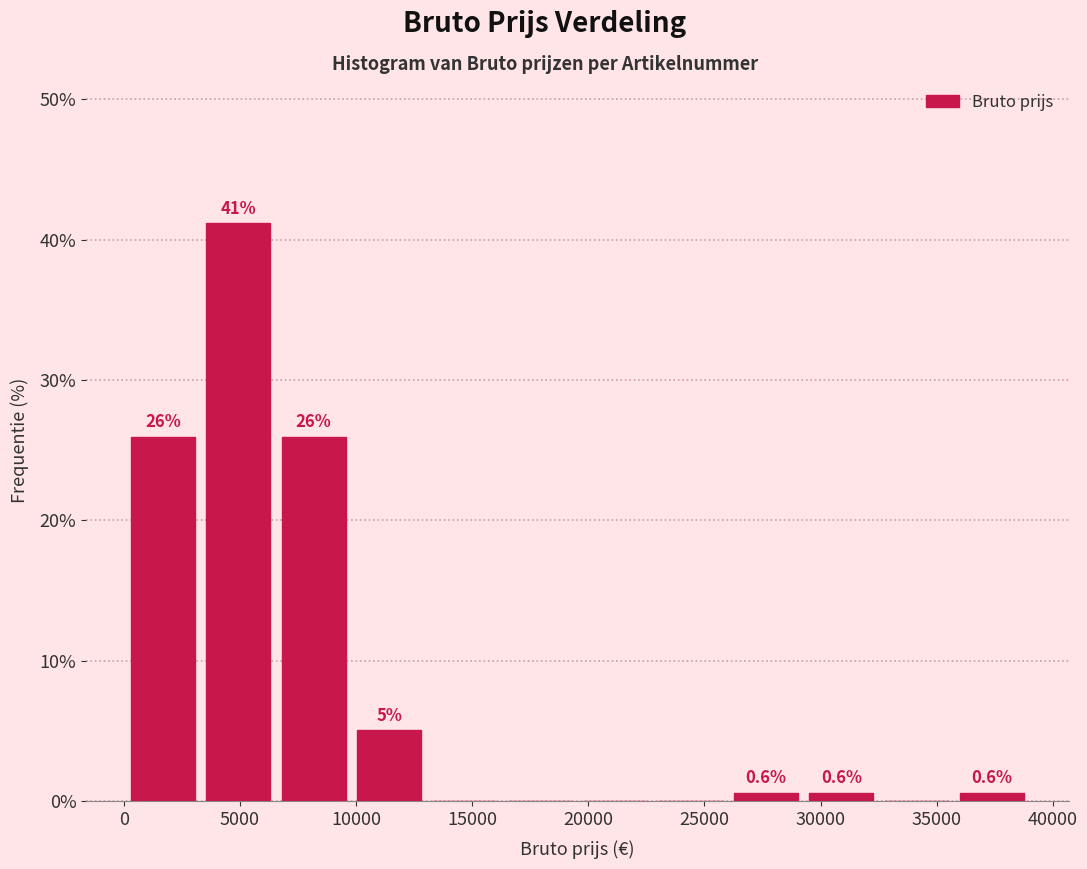

Which range on the x-axis has the tallest bar?

3500 to 6500